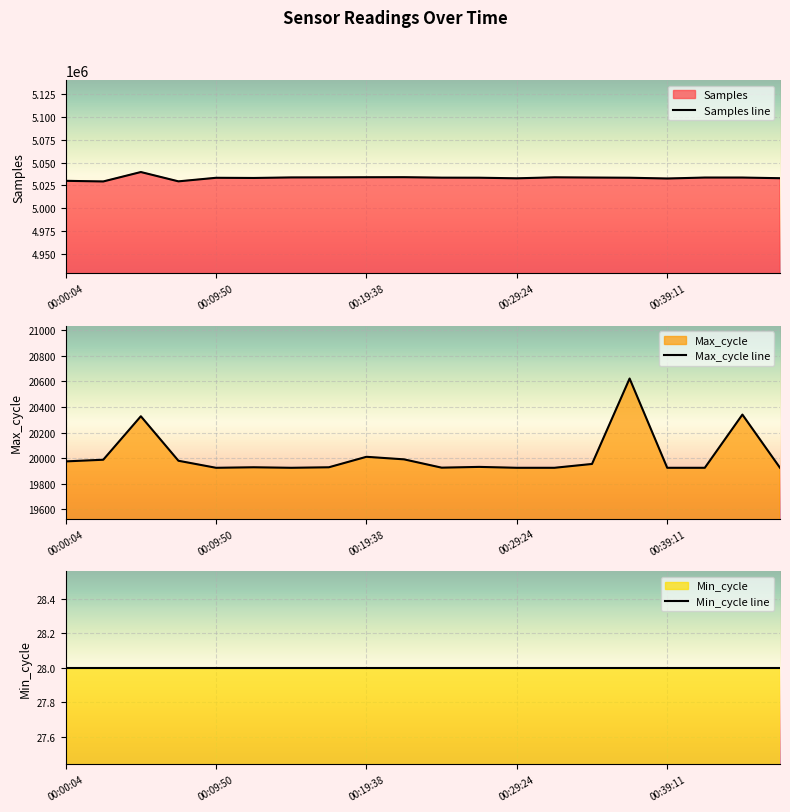

How many data points in Max_cycle line are above 19932?

9